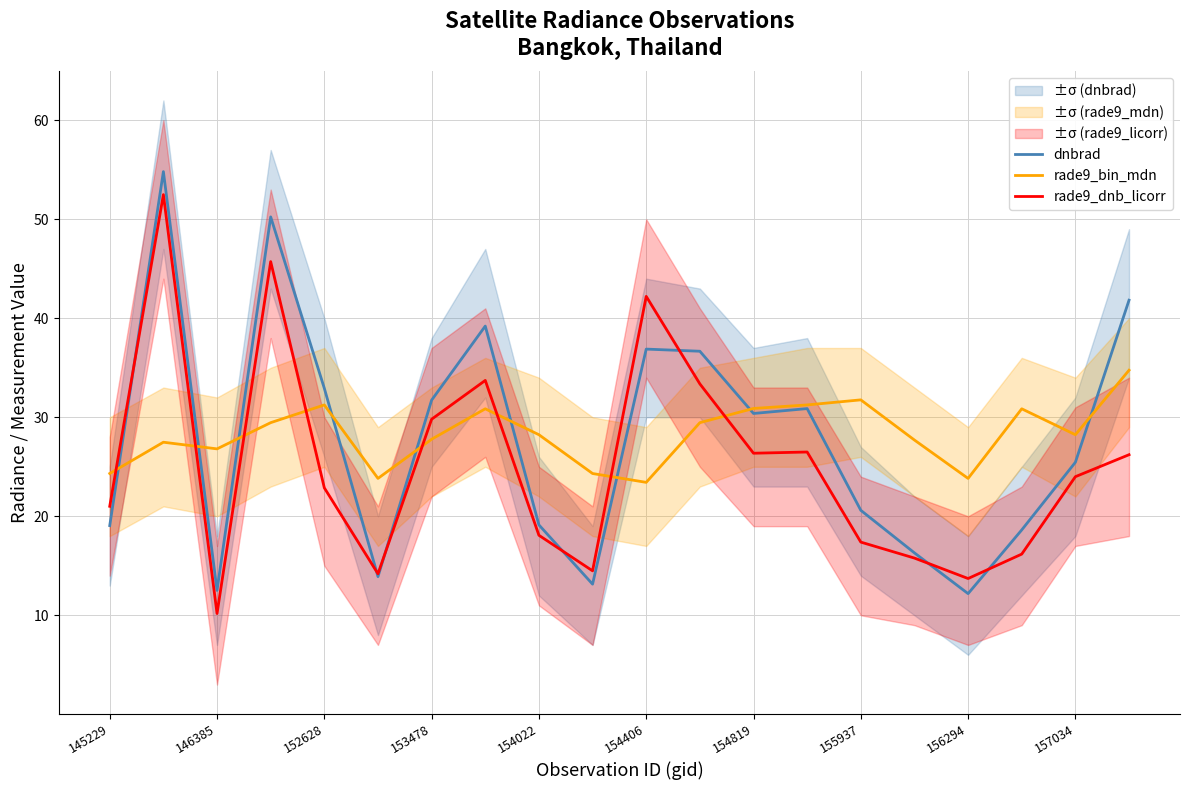

The rade9_bin_mdn series shows 9.8 at 146385. True or false?

False